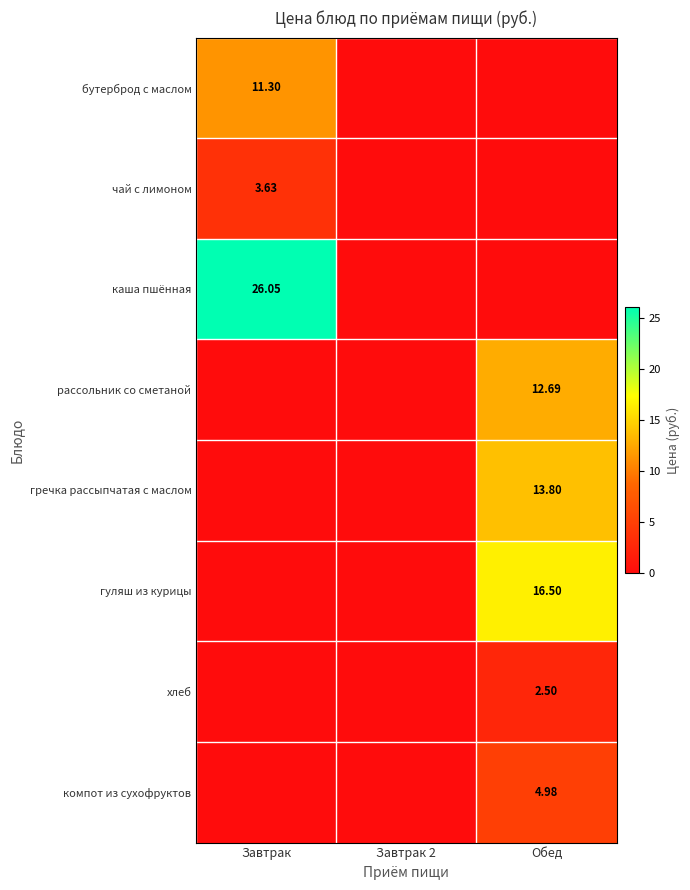

Is the value of гречка рассыпчатая с маслом at Обед greater than the value of чай с лимоном at Обед?

Yes